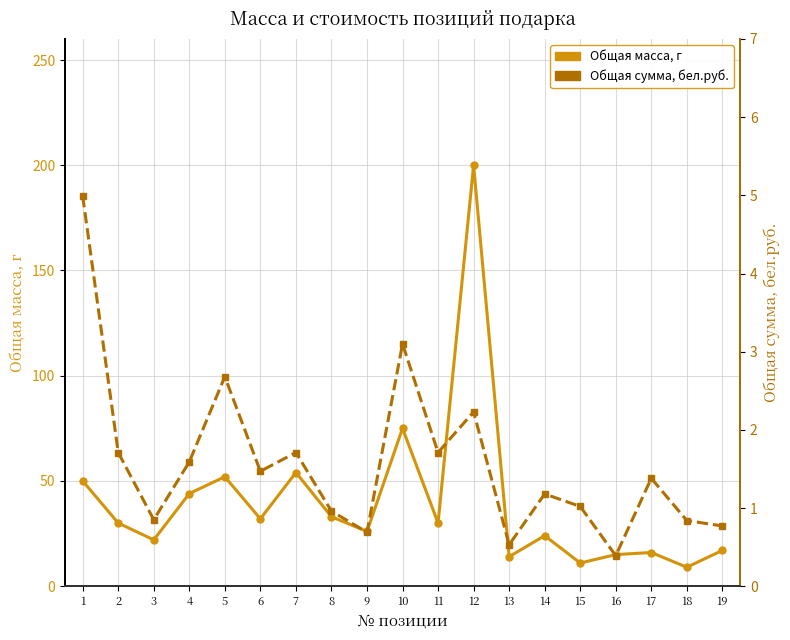

What is the difference between the maximum and minimum values in the Общая сумма, бел.руб. series?

4.6